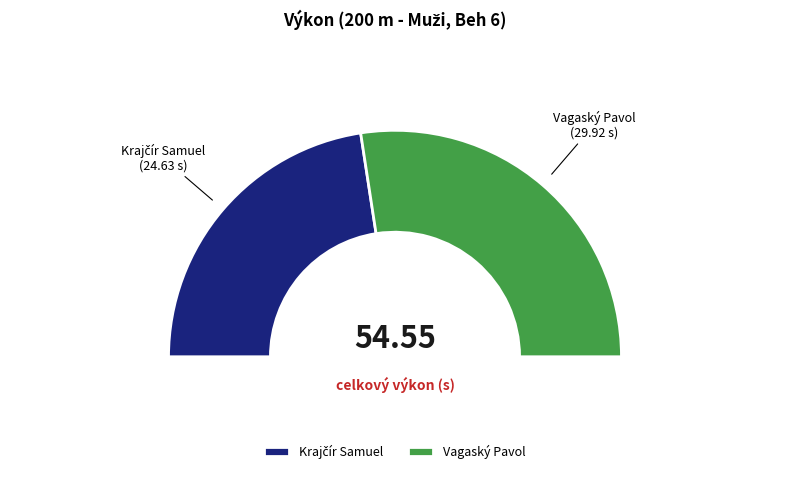

What percentage is the Krajčír Samuel slice, to the nearest percent?

45%